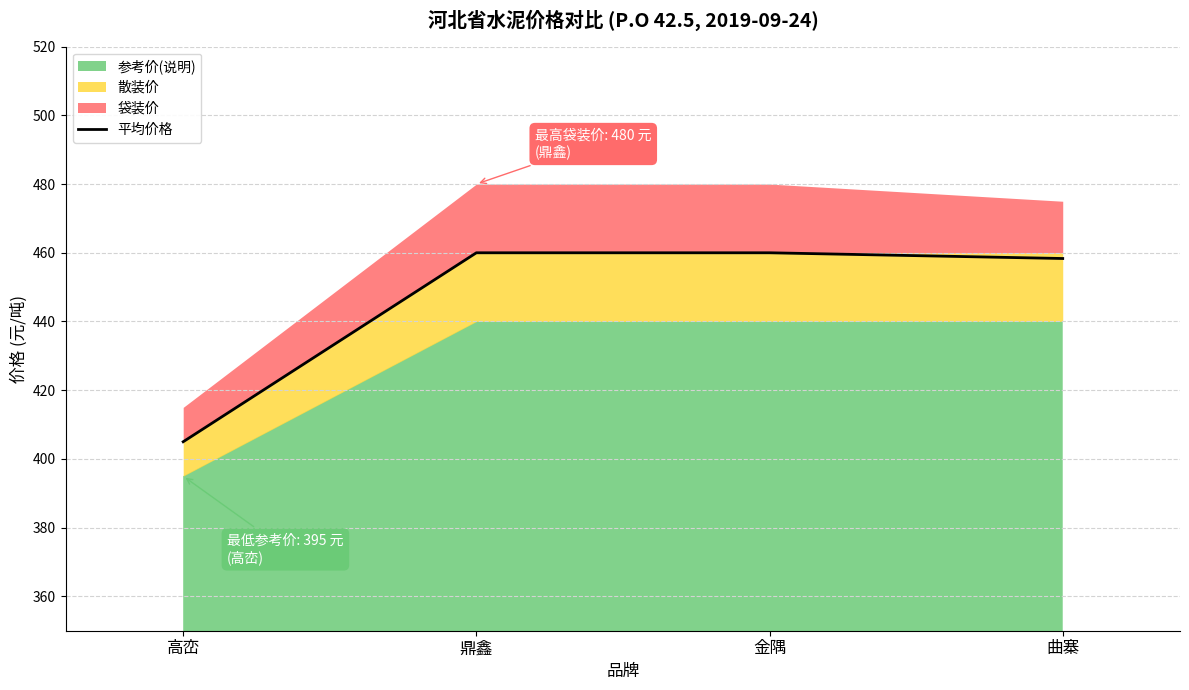

The chart shows a value of 460.0 at 金隅. True or false?

True